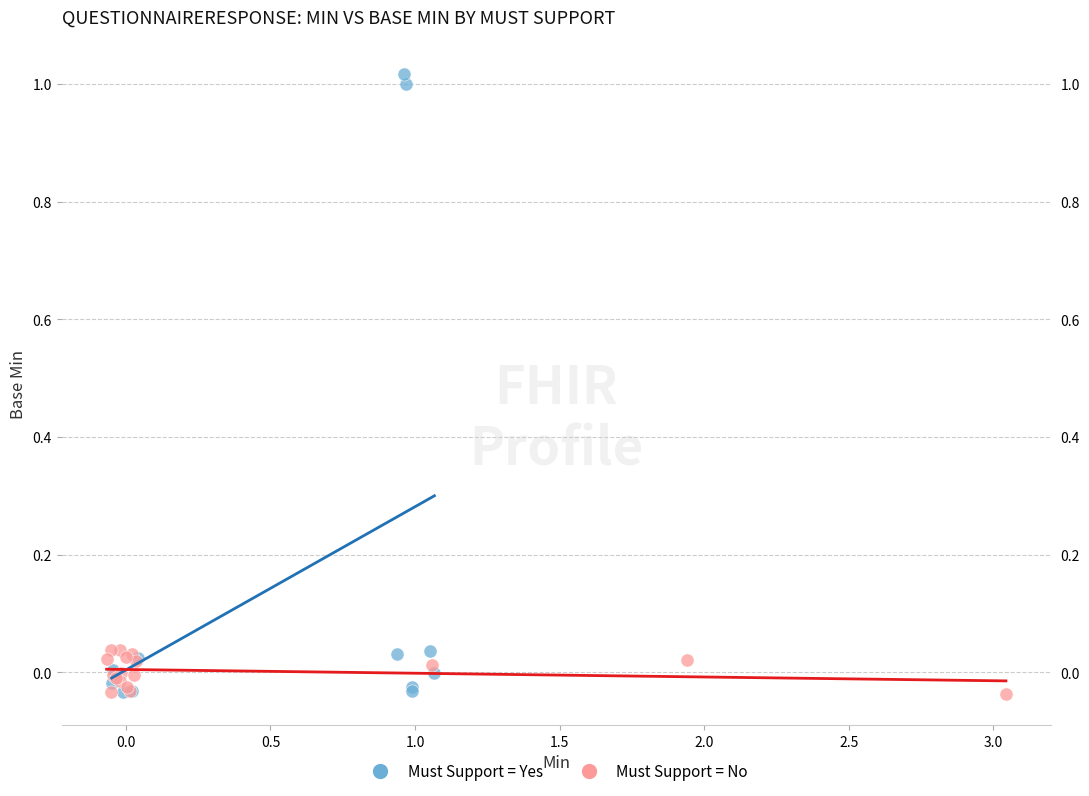

Which series contains the highest Y value?

Must Support = Yes